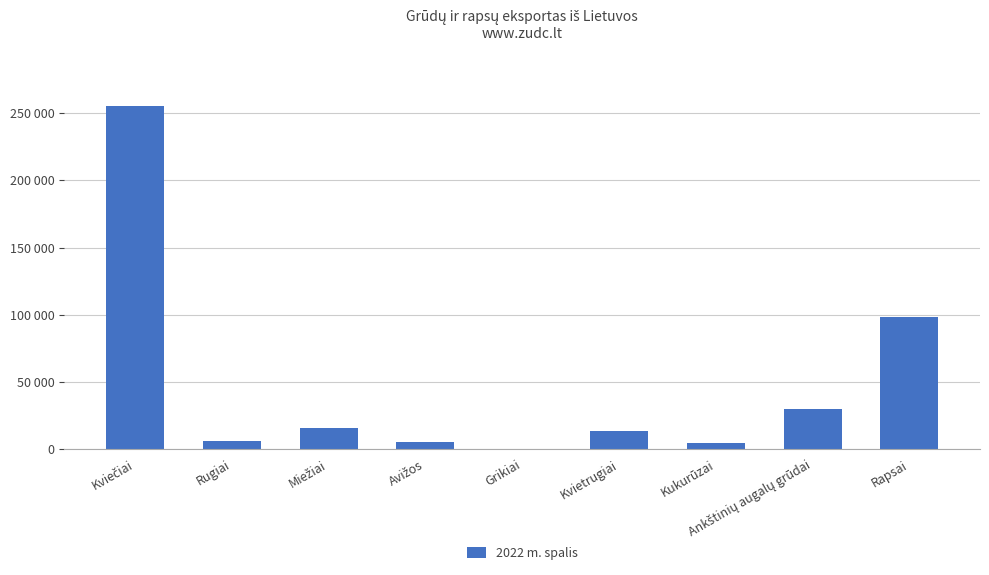

What is the change in value from Ankštinių augalų grūdai to Rapsai?

+68732.6